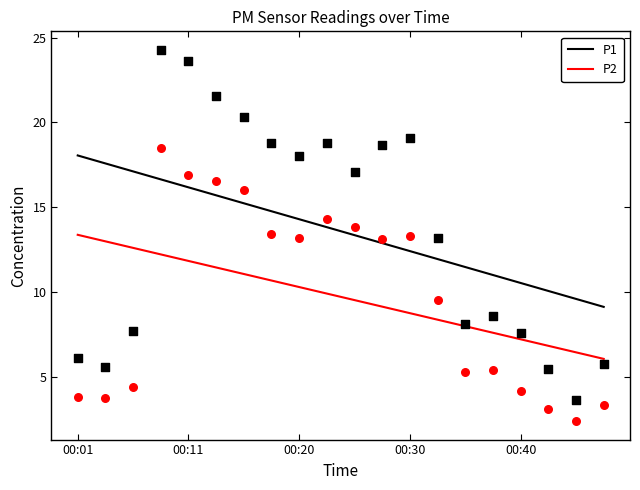

Which series contains the highest Y value?

P1